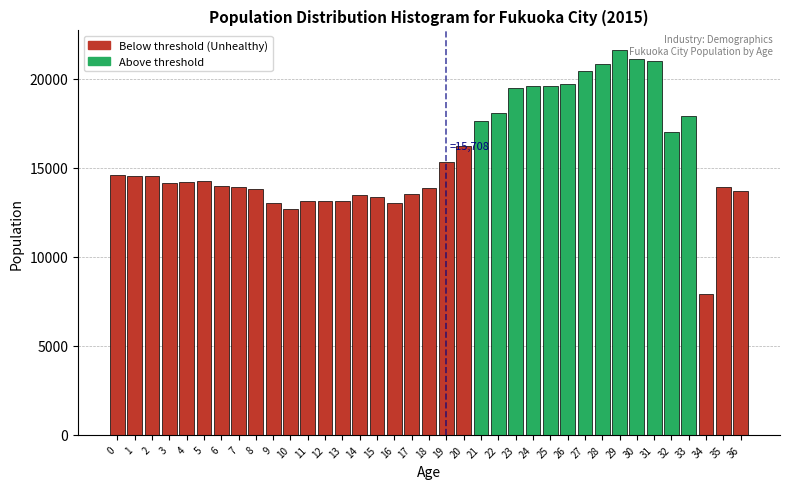

The value at 32 is 7830. True or false?

False